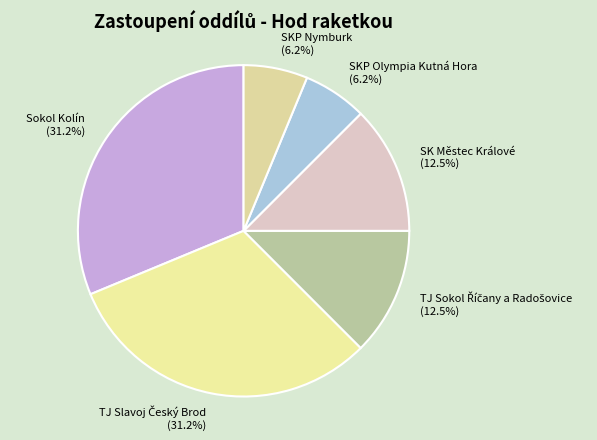

To the nearest percent, what portion does SKP Olympia Kutná Hora represent?

6%